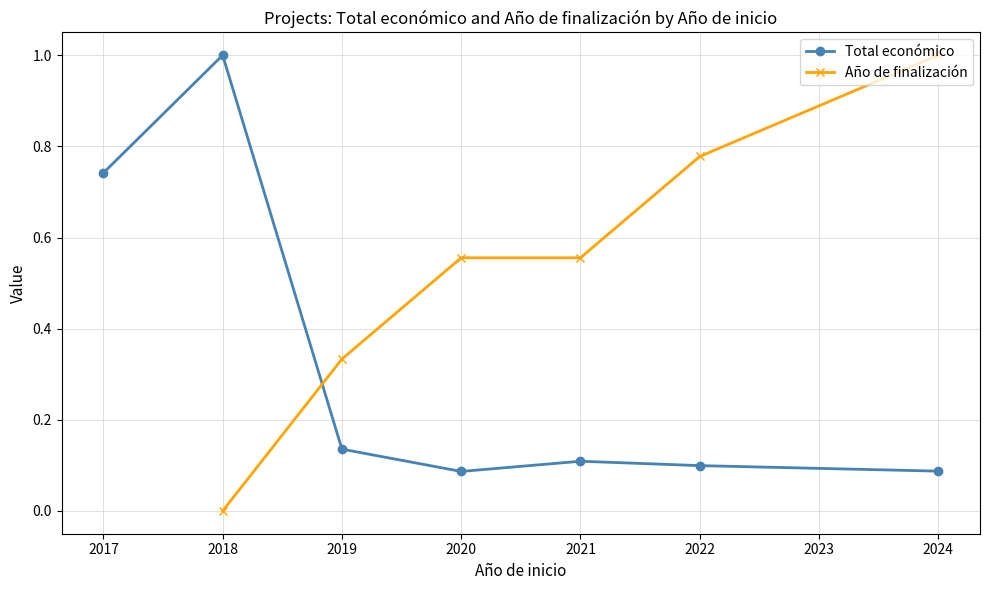

How many lines are shown in the chart?

2